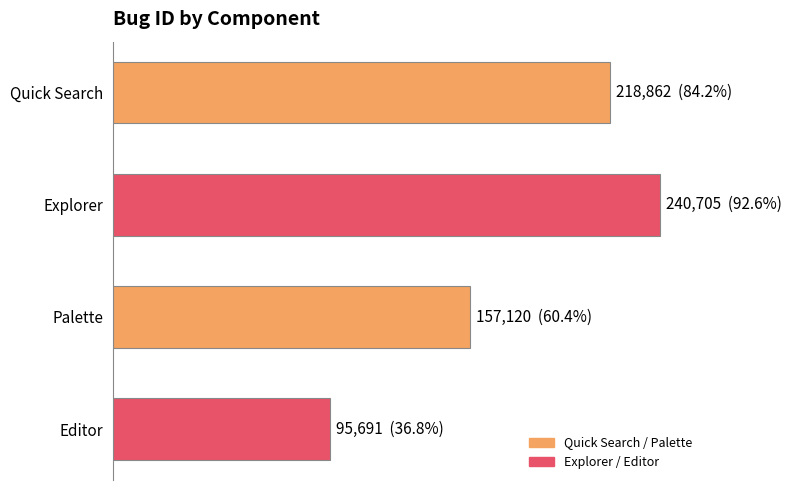

Are the bars horizontal?

Yes